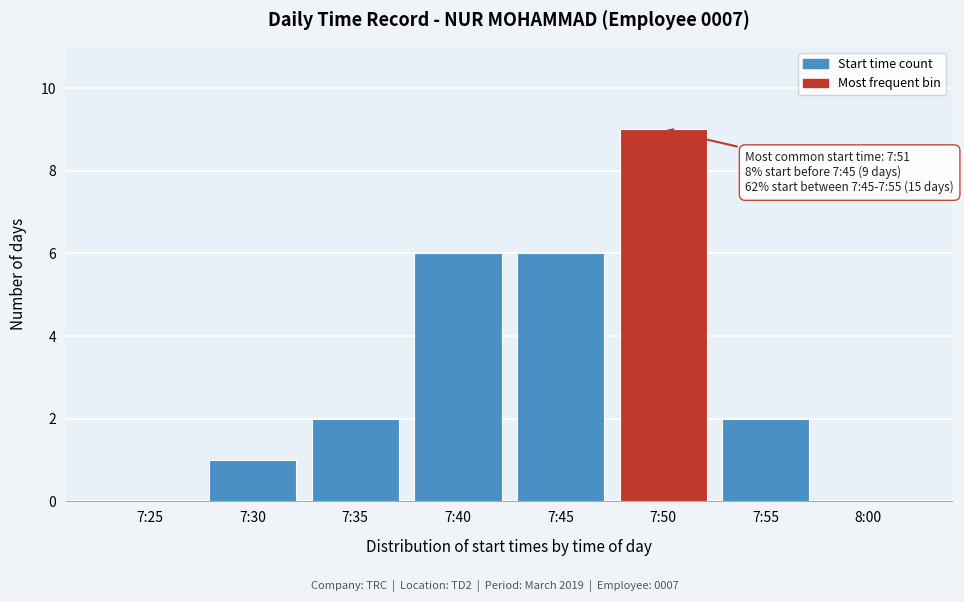

Reading left to right, list all the values displayed in this chart.

7:25=0	7:30=1	7:35=2	7:40=6	7:45=6	7:50=9	7:55=2	8:00=0